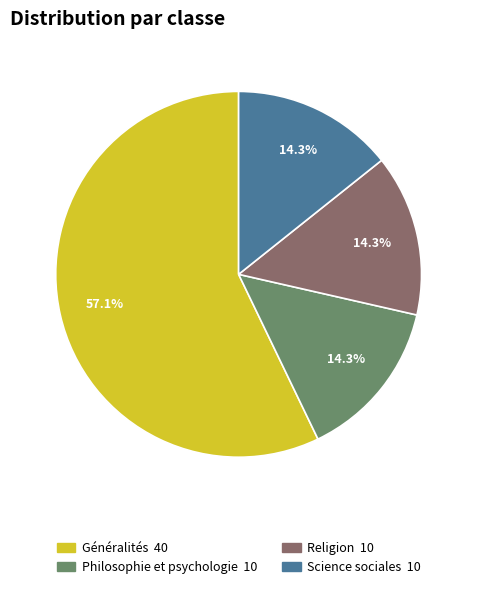

Which category accounts for the majority?

Généralités